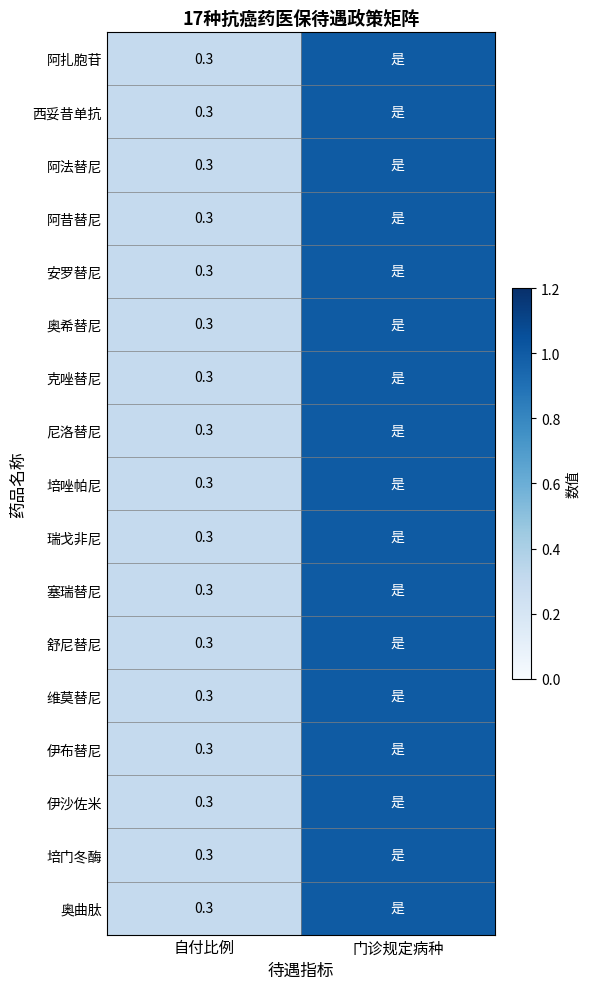

Is it true that 塞瑞替尼 equals 0.3 at 自付比例?

True